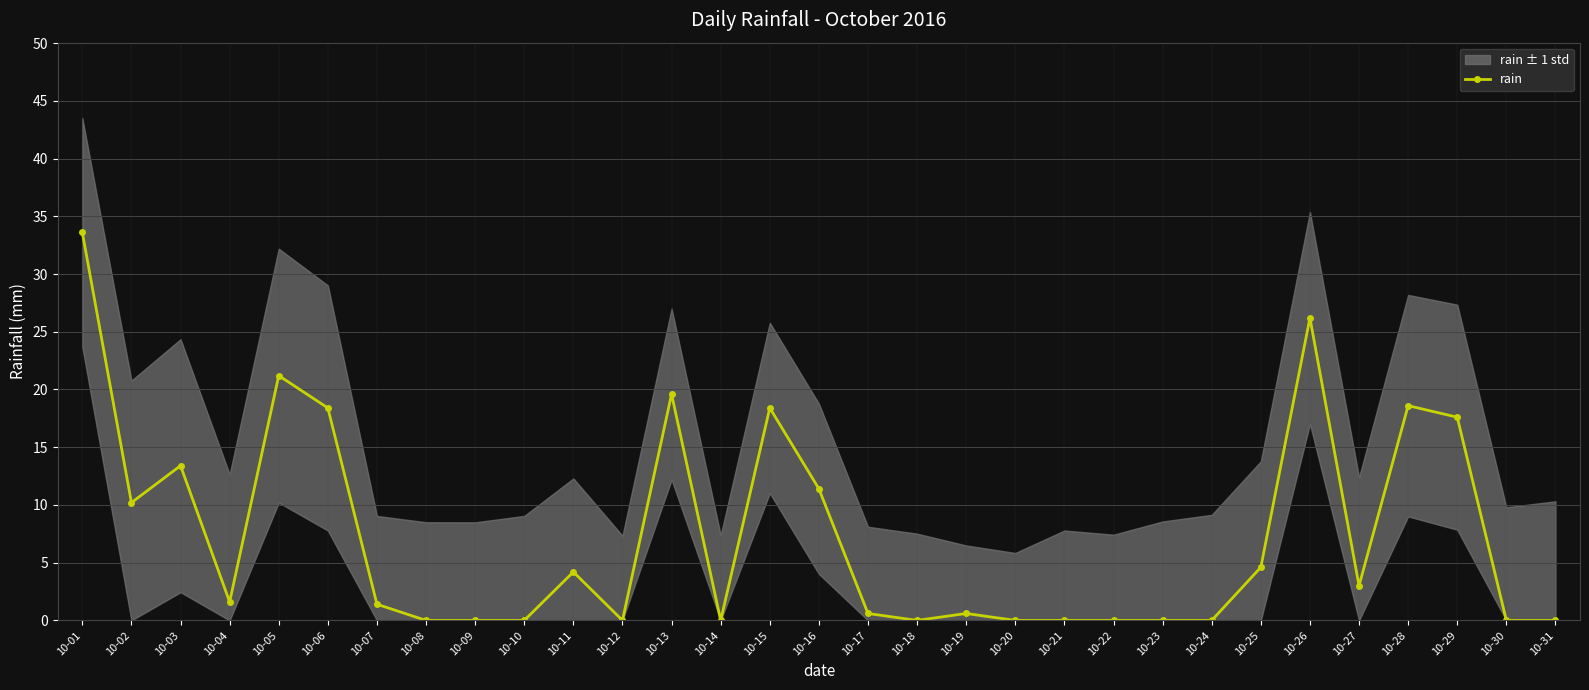

List the labels in order of value, smallest first.

10-08, 10-09, 10-10, 10-12, 10-14, 10-18, 10-20, 10-21, 10-22, 10-23, 10-24, 10-30, 10-31, 10-17, 10-19, 10-07, 10-04, 10-27, 10-11, 10-25, 10-02, 10-16, 10-03, 10-29, 10-06, 10-15, 10-28, 10-13, 10-05, 10-26, 10-01